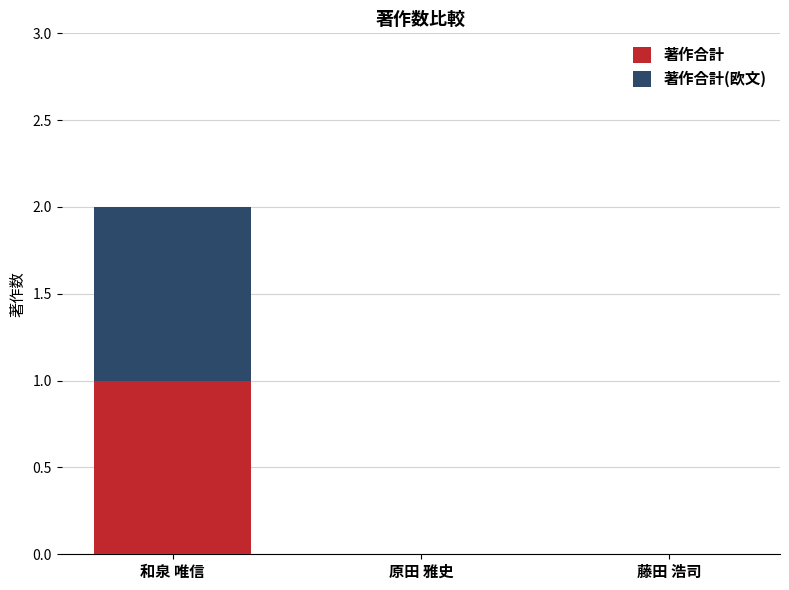

At which category is the sum across all series the highest?

和泉 唯信